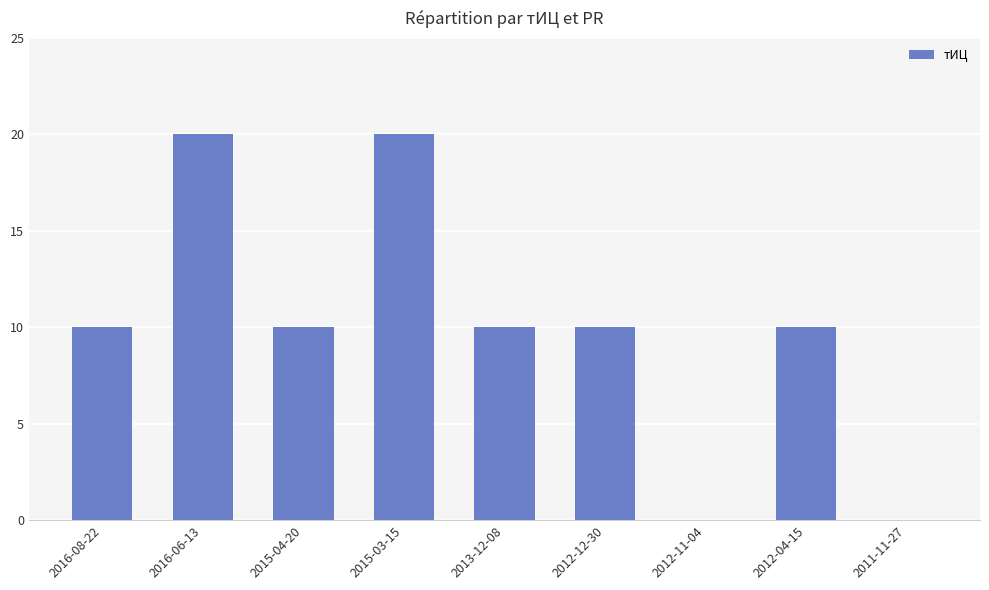

Is it true that the value at 2012-04-15 is 3?

False